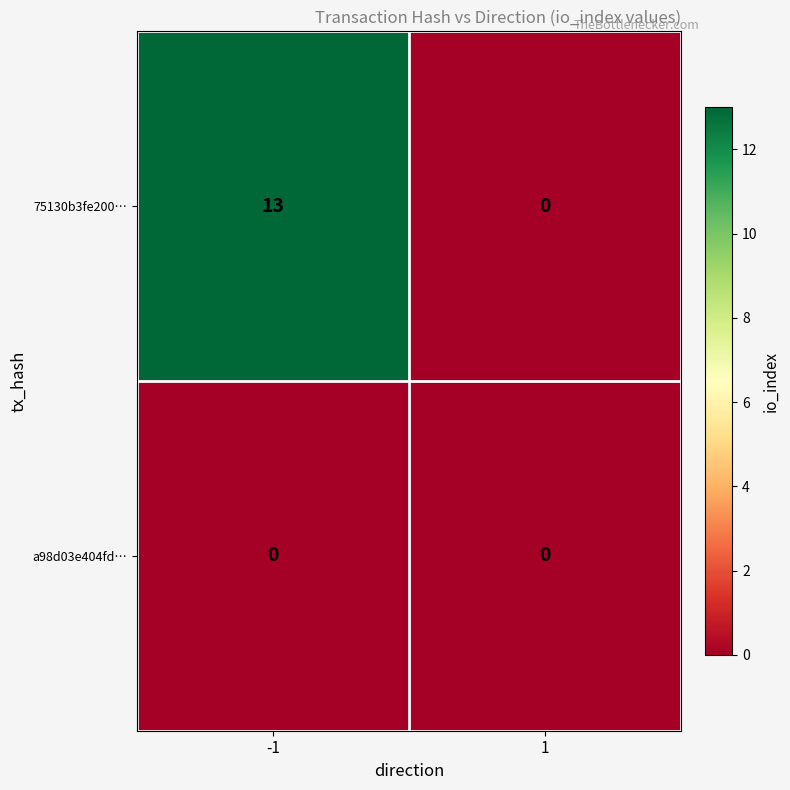

Which series changed the most between -1 and 1?

75130b3fe200…